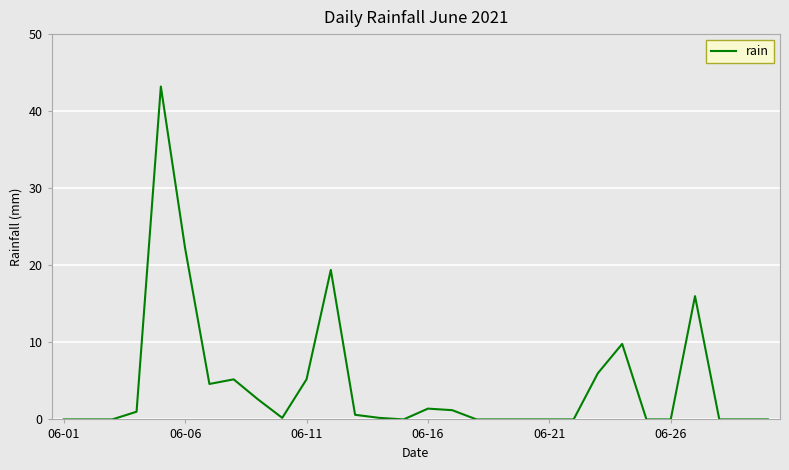

What is the greatest value displayed?

43.2